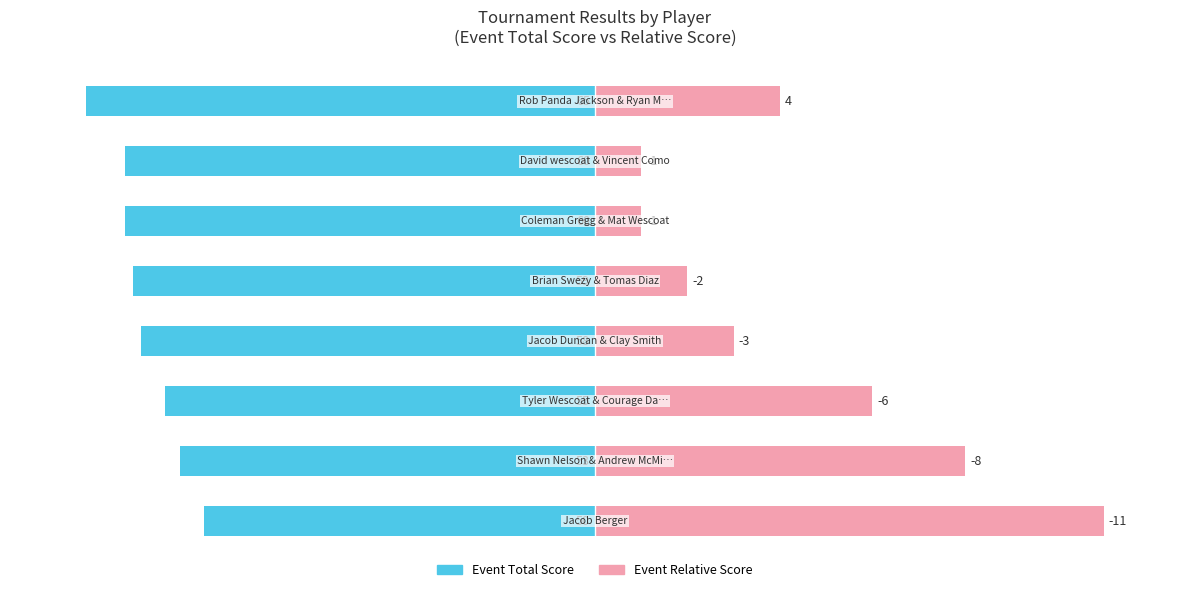

Does the chart contain any negative values?

Yes